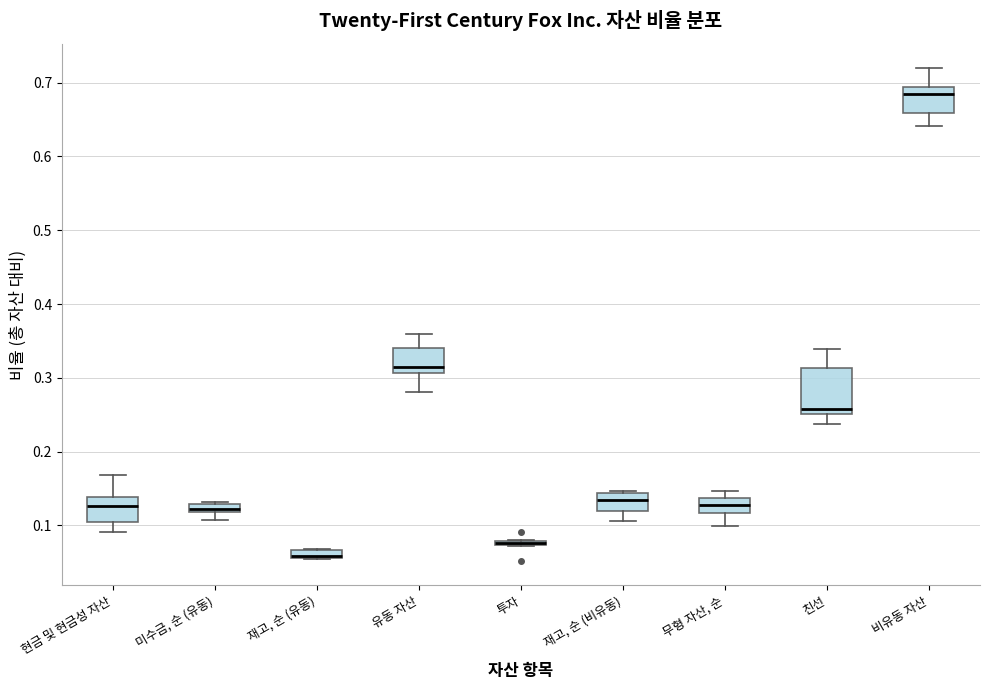

Which box is the tallest, from its lower edge to its upper edge?

친선